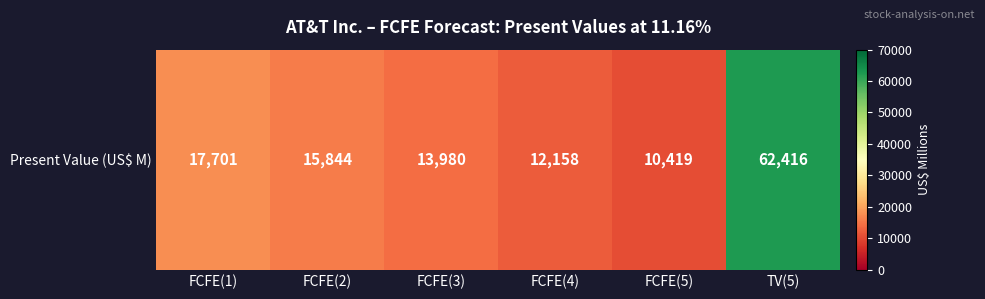

List the labels in order of value, smallest first.

FCFE(5), FCFE(4), FCFE(3), FCFE(2), FCFE(1), TV(5)